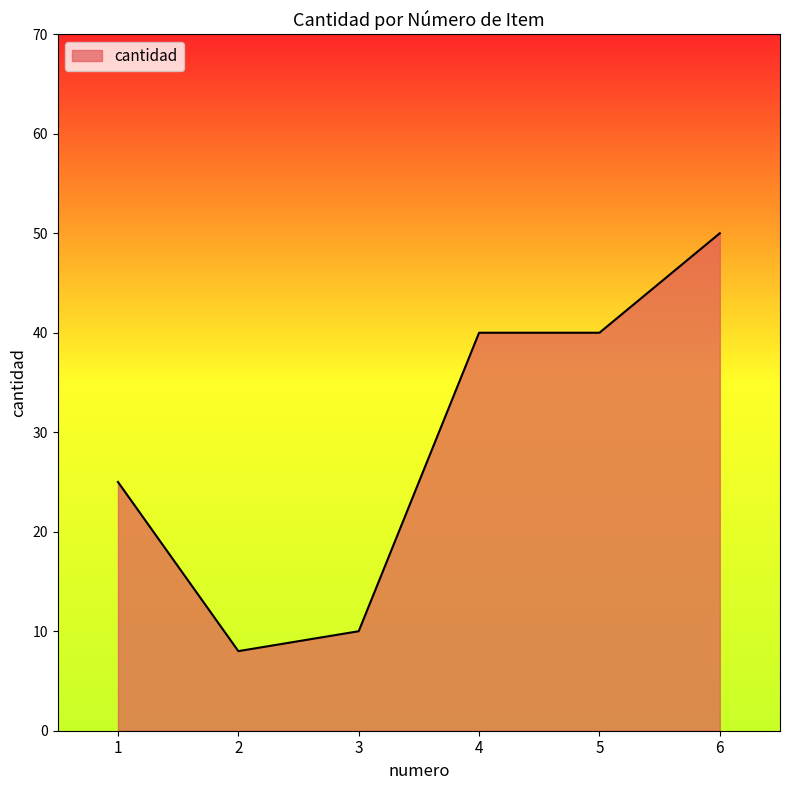

What is the change in value from 2 to 3?

+2